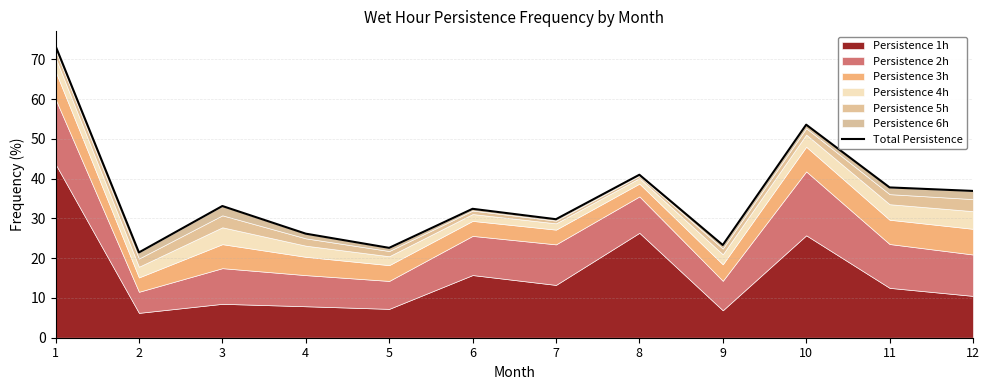

What is the greatest value displayed?

73.4